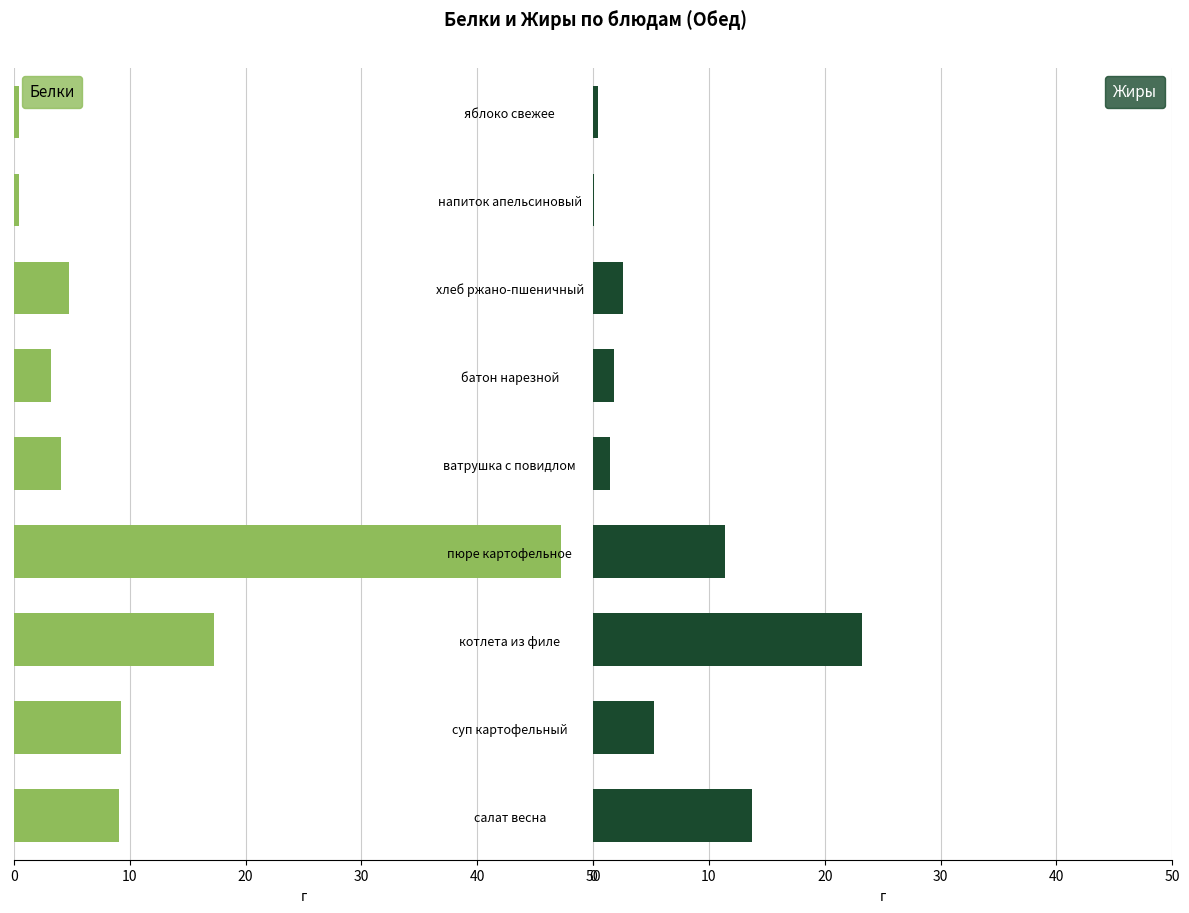

How many data points in Жиры are above 2?

5